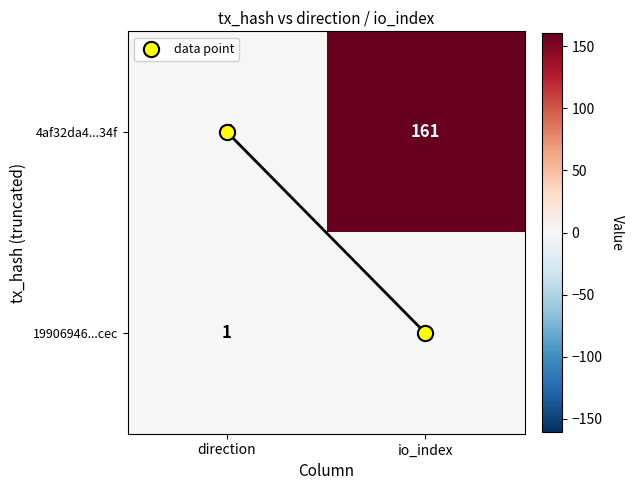

Which series has the largest range (max minus min)?

4af32da4...34f